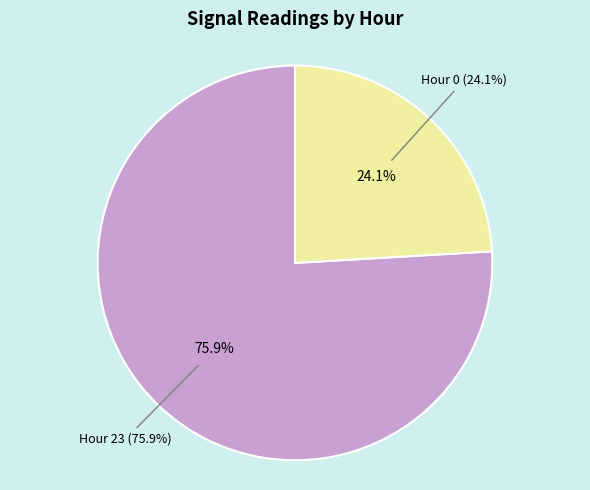

Does Hour 1 account for over 50% of the chart?

No